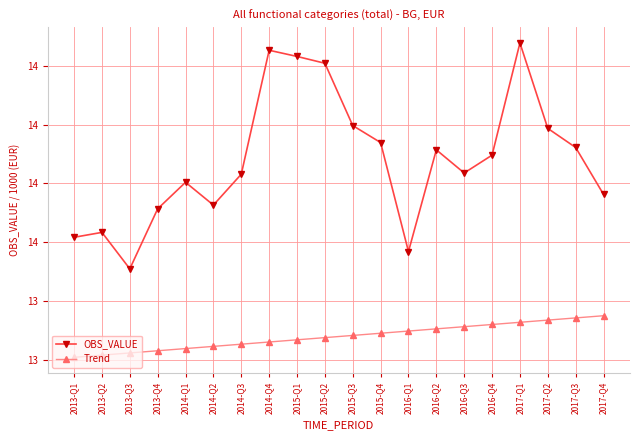

What is the value of the OBS_VALUE point at the 3rd from the left?

13.5